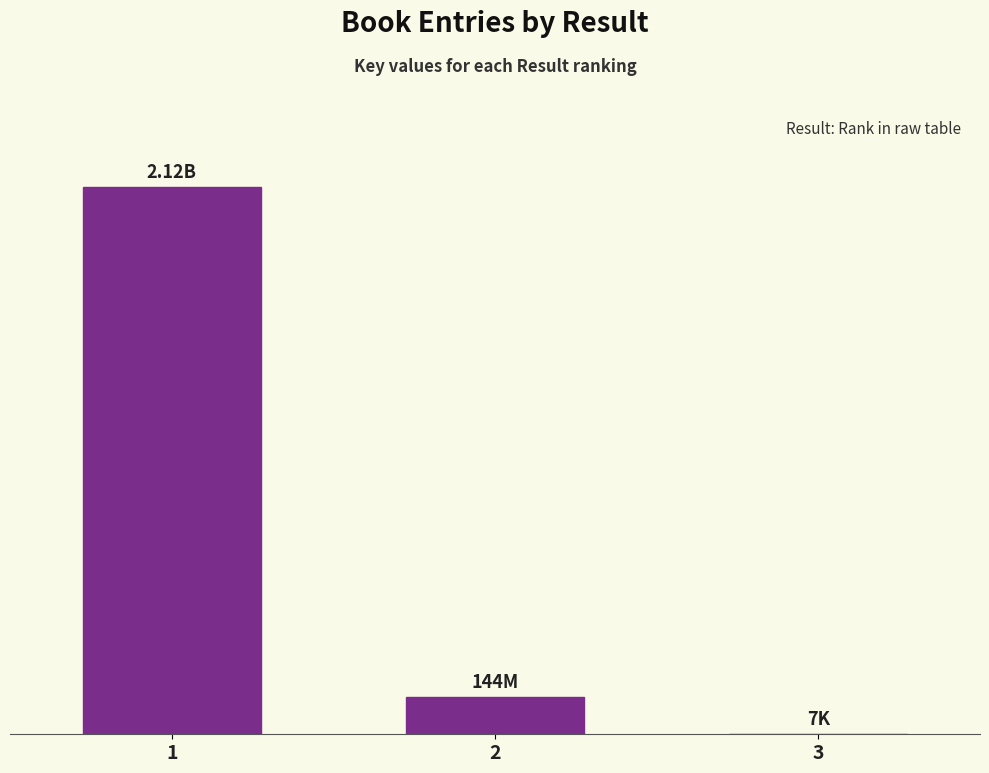

At which label does the data first exceed 144016089?

1